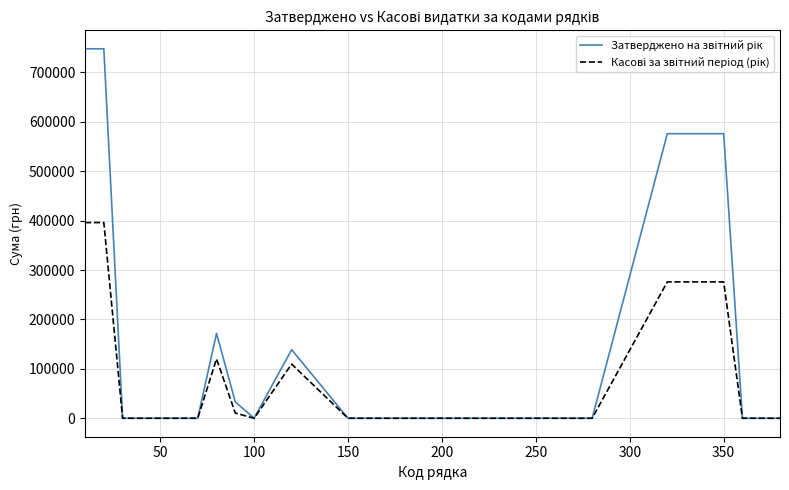

What is the maximum value shown in the chart?

747800.0